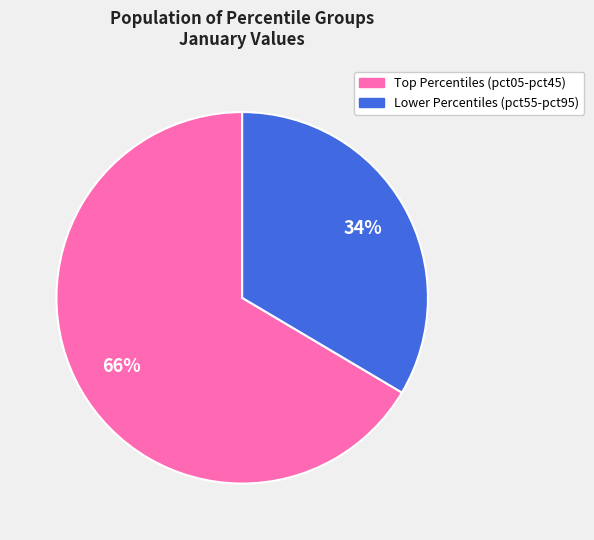

Is there a majority slice in this chart?

Yes